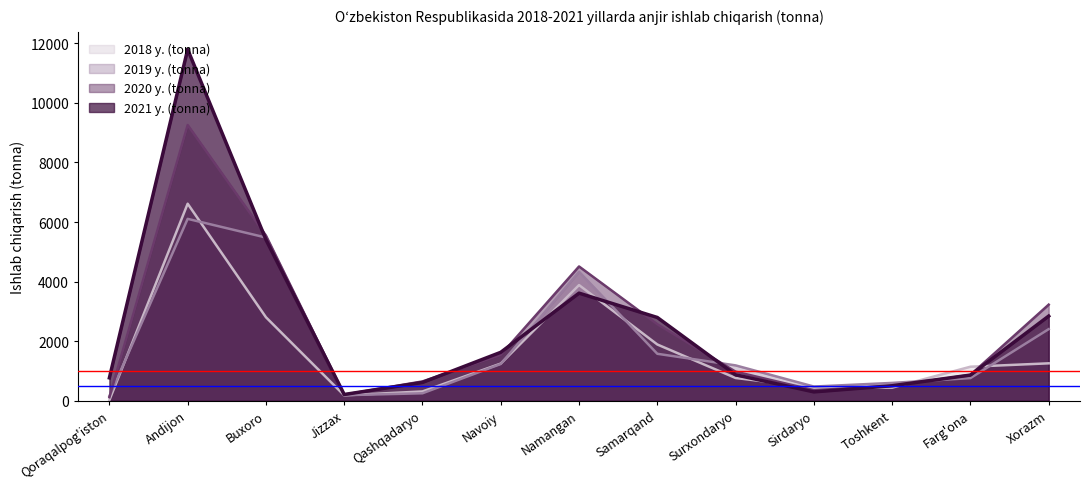

Reading left to right, extract all data points from this chart.

2018 y. (tonna): Qoraqalpog'iston=26	Andijon=6614	Buxoro=2806	Jizzax=186	Qashqadaryo=317	Navoiy=1252	Namangan=3885	Samarqand=1892	Surxondaryo=768	Sirdaryo=452	Toshkent=444	Farg'ona=1146	Xorazm=1260
2019 y. (tonna): Qoraqalpog'iston=155	Andijon=6106	Buxoro=5479	Jizzax=191	Qashqadaryo=255	Navoiy=1238	Namangan=4331	Samarqand=1580	Surxondaryo=1191	Sirdaryo=481	Toshkent=603	Farg'ona=764	Xorazm=2407
2020 y. (tonna): Qoraqalpog'iston=123	Andijon=9253	Buxoro=5546	Jizzax=209	Qashqadaryo=653	Navoiy=1541	Namangan=4509	Samarqand=2571	Surxondaryo=980	Sirdaryo=359	Toshkent=503	Farg'ona=870	Xorazm=3228
2021 y. (tonna): Qoraqalpog'iston=773	Andijon=11789	Buxoro=5409	Jizzax=215	Qashqadaryo=619	Navoiy=1630	Namangan=3614	Samarqand=2798	Surxondaryo=875	Sirdaryo=302	Toshkent=508	Farg'ona=866	Xorazm=2845